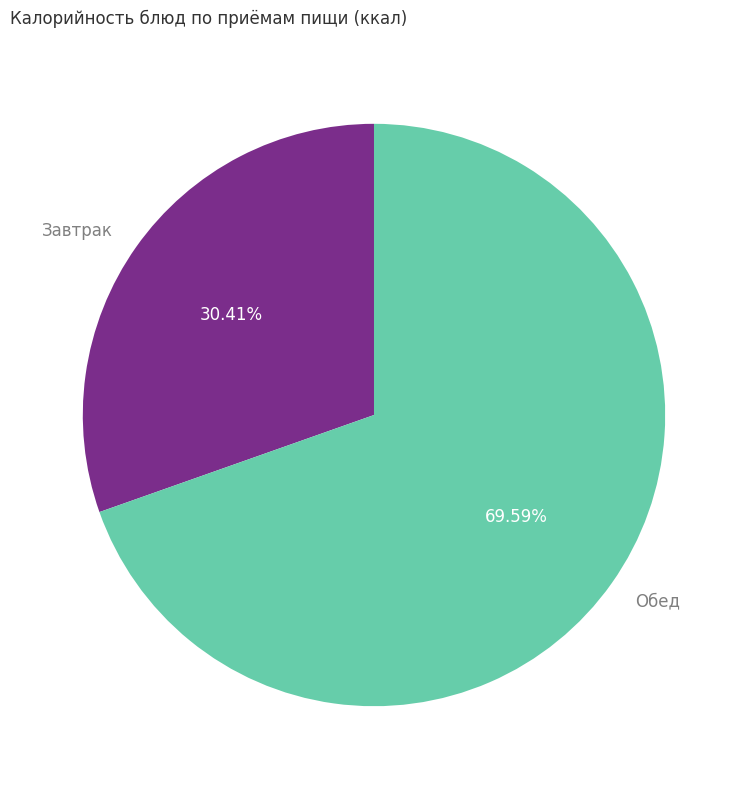

What is the largest slice in the pie chart?

Обед